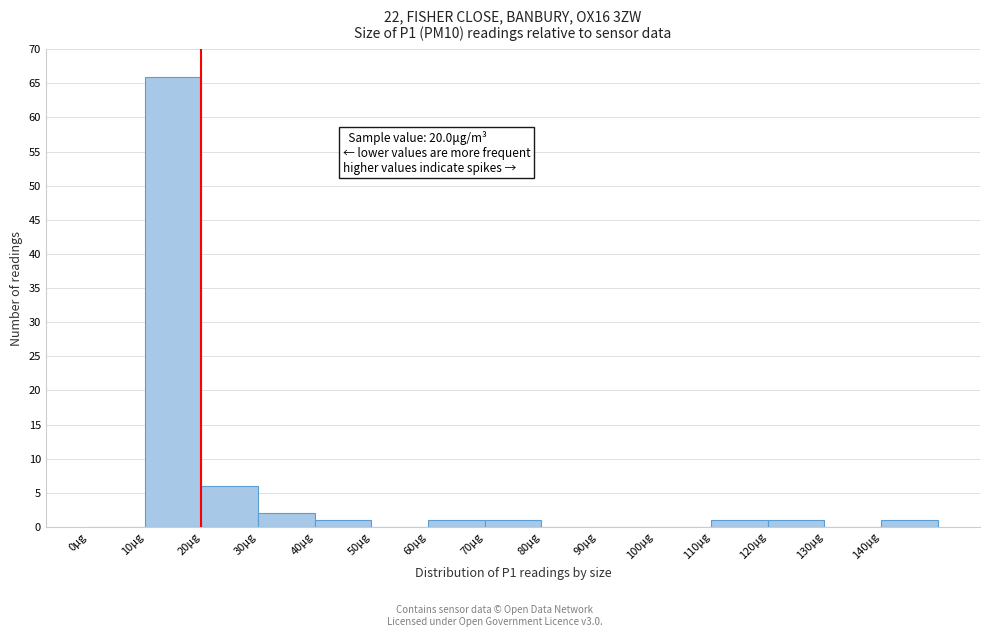

Over which range of the x-axis is the bar tallest?

10 to 20